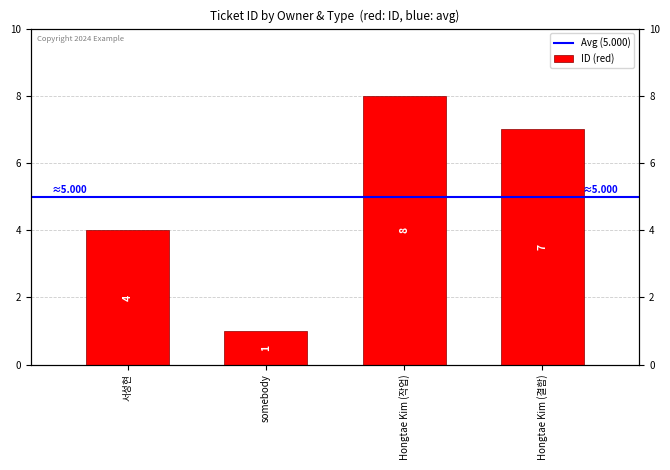

What is the label of the 4th bar from the right?

서성현